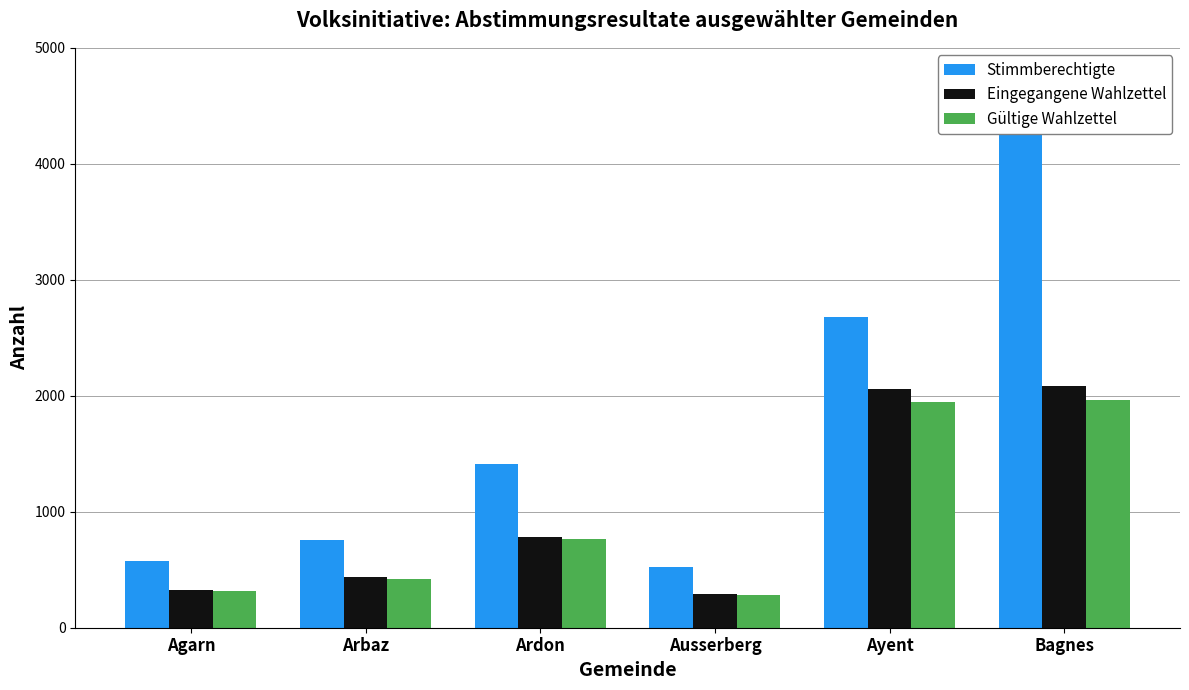

Which series changed the most between Ausserberg and Bagnes?

Stimmberechtigte